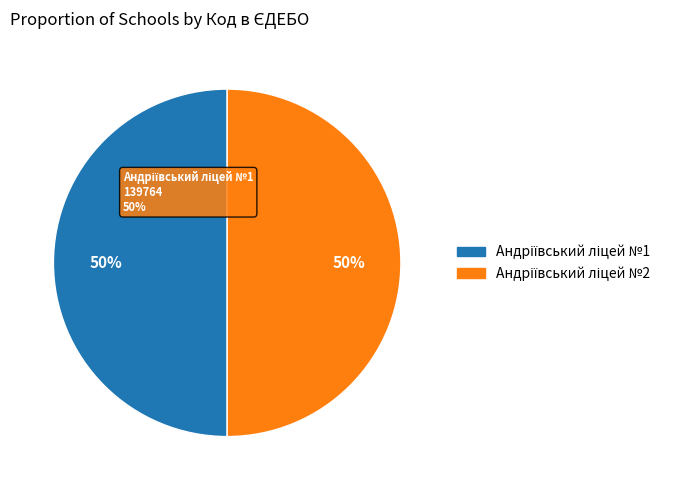

True or false: Андріївський ліцей №2 accounts for 50% of the total.

True